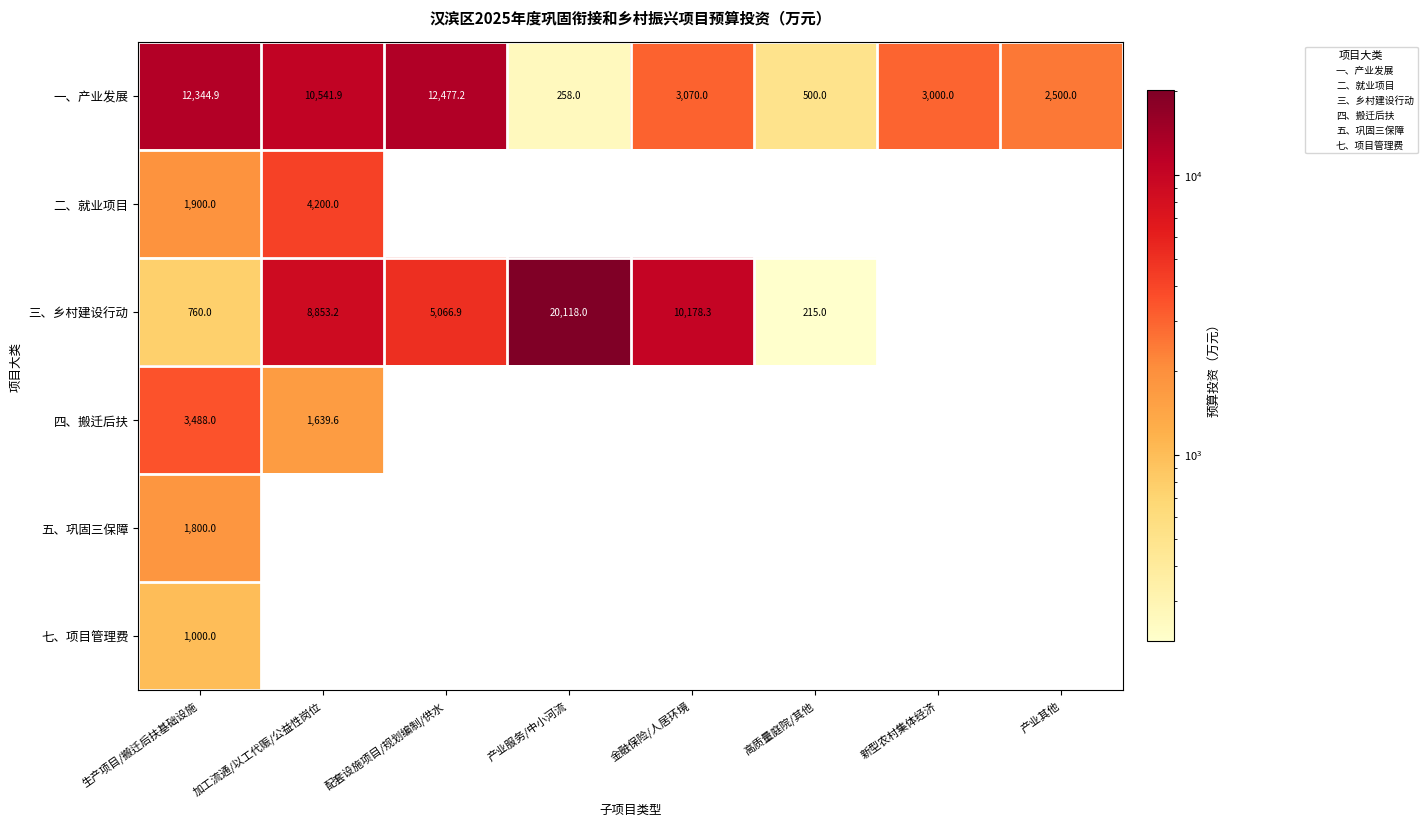

What is the difference between the second highest and minimum values in the 一、产业发展 series?

12086.9